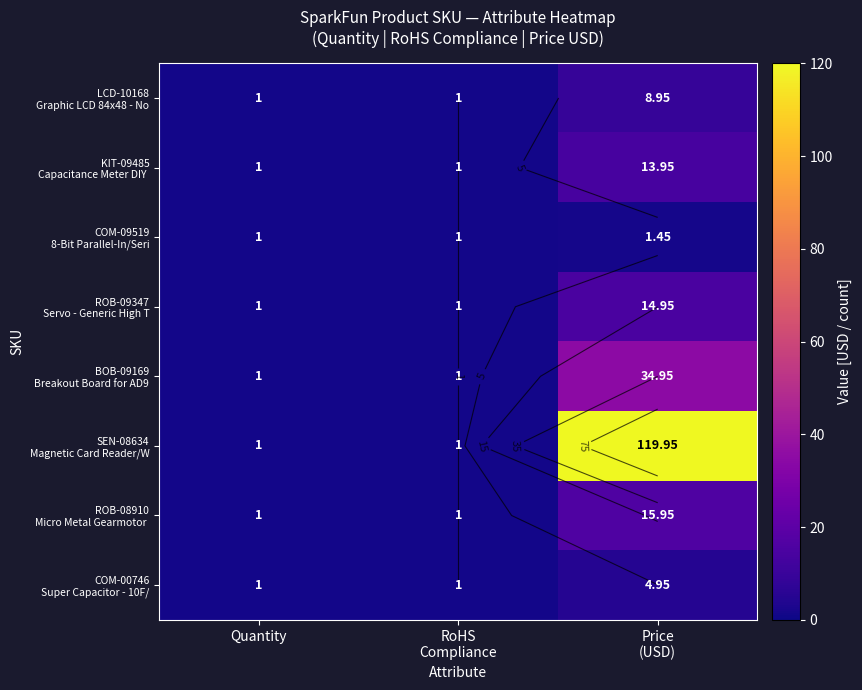

What is the minimum value for ROB-09347 Servo - Generic High T?

1.0